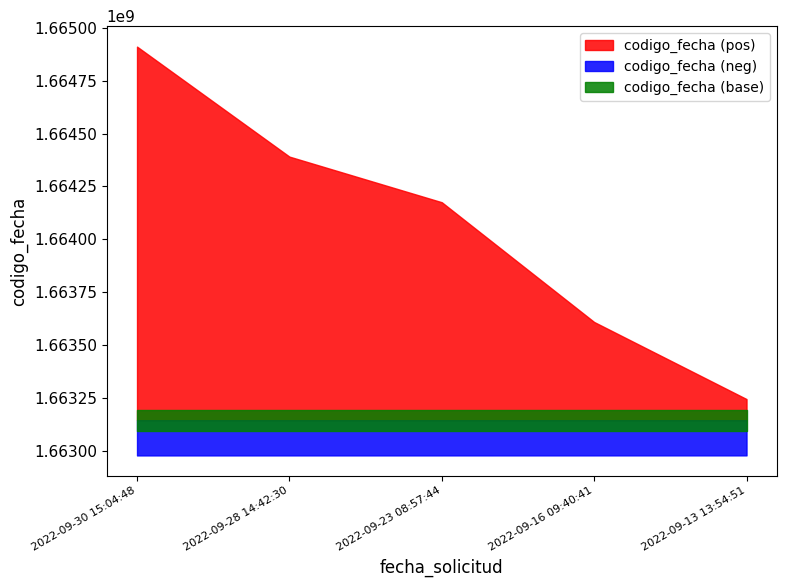

List the labels in order of value, largest first.

2022-09-30 15:04:48, 2022-09-28 14:42:30, 2022-09-23 08:57:44, 2022-09-16 09:40:41, 2022-09-13 13:54:51